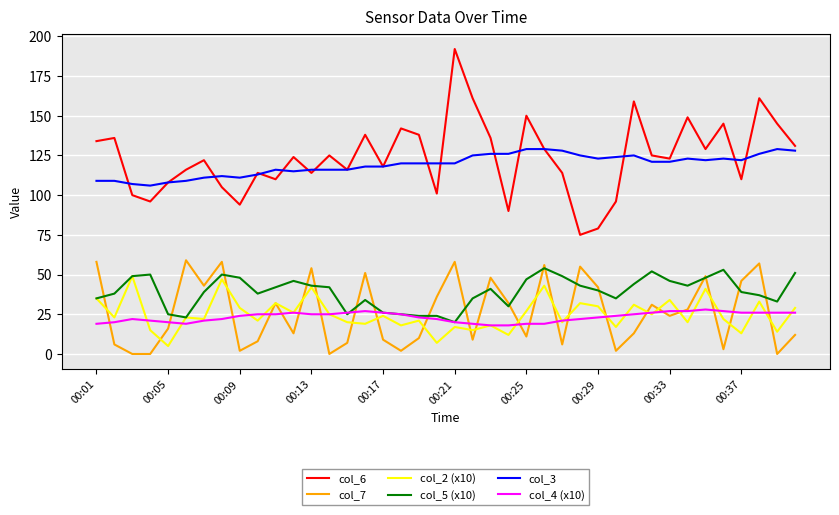

Does the chart display data point markers on the line(s)?

No